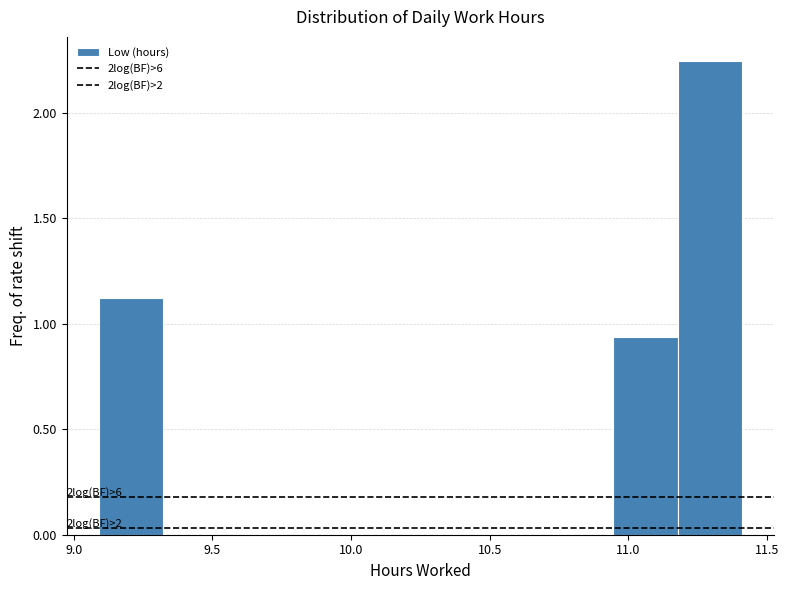

Which range on the x-axis has the tallest bar?

11.20 to 11.40